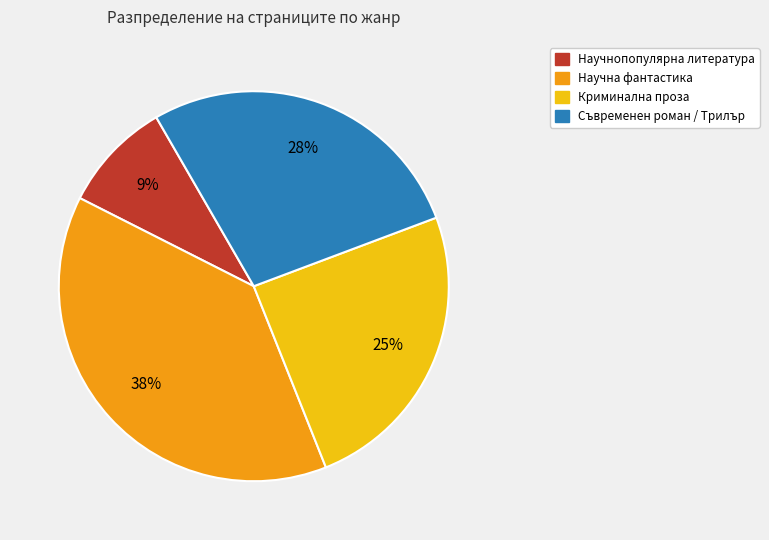

Approximately how many times larger is the value at Научнопопулярна литература compared to Криминална проза?

0.4